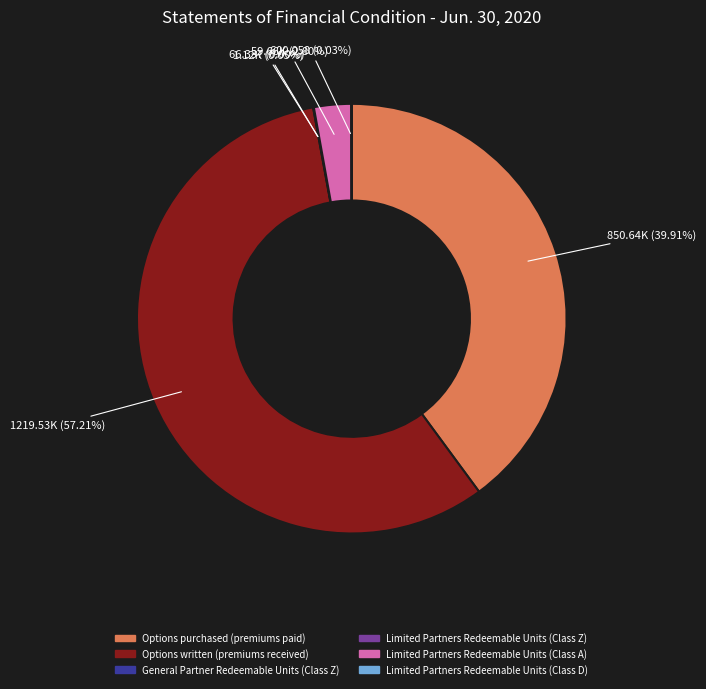

Which slice is the largest?

Options written (premiums received)